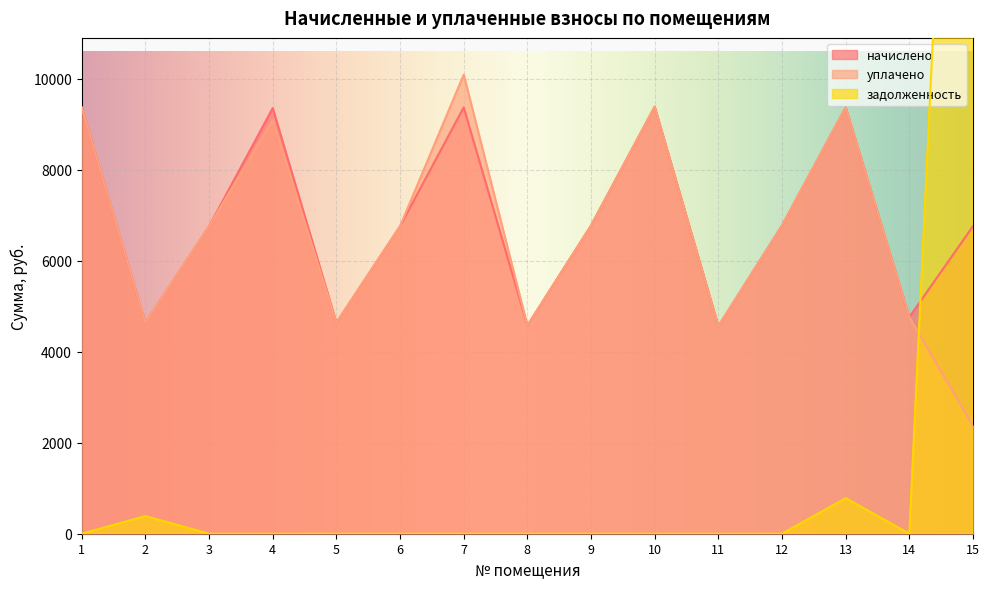

What is the total value across all series at 3?

13516.8